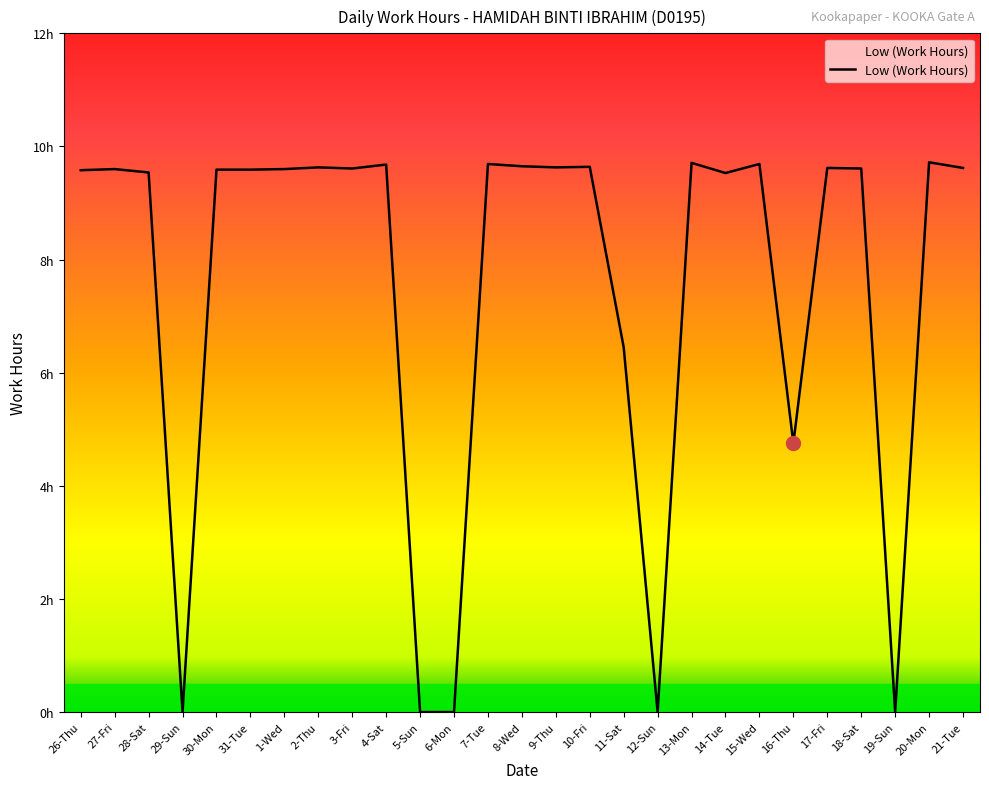

List the labels in order of value, largest first.

20-Mon, 13-Mon, 7-Tue, 15-Wed, 4-Sat, 8-Wed, 10-Fri, 2-Thu, 9-Thu, 17-Fri, 21-Tue, 3-Fri, 18-Sat, 27-Fri, 1-Wed, 30-Mon, 31-Tue, 26-Thu, 28-Sat, 14-Tue, 11-Sat, 16-Thu, 29-Sun, 5-Sun, 6-Mon, 12-Sun, 19-Sun